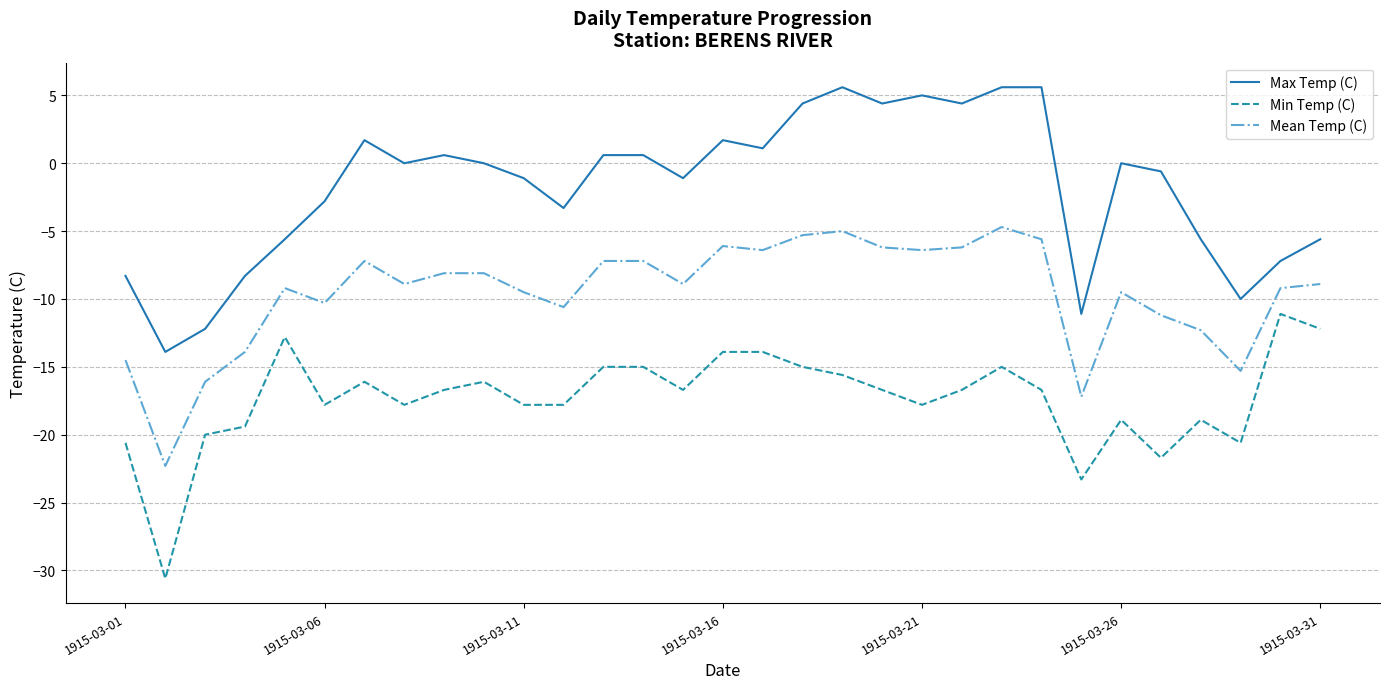

Which series has the largest total across all categories?

Max Temp (C)